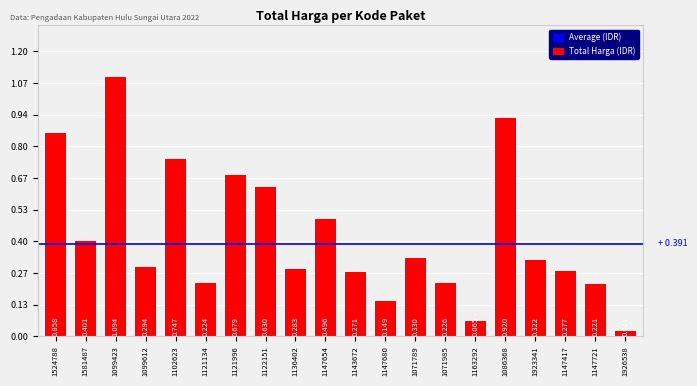

What position from the right is 1923341?

4